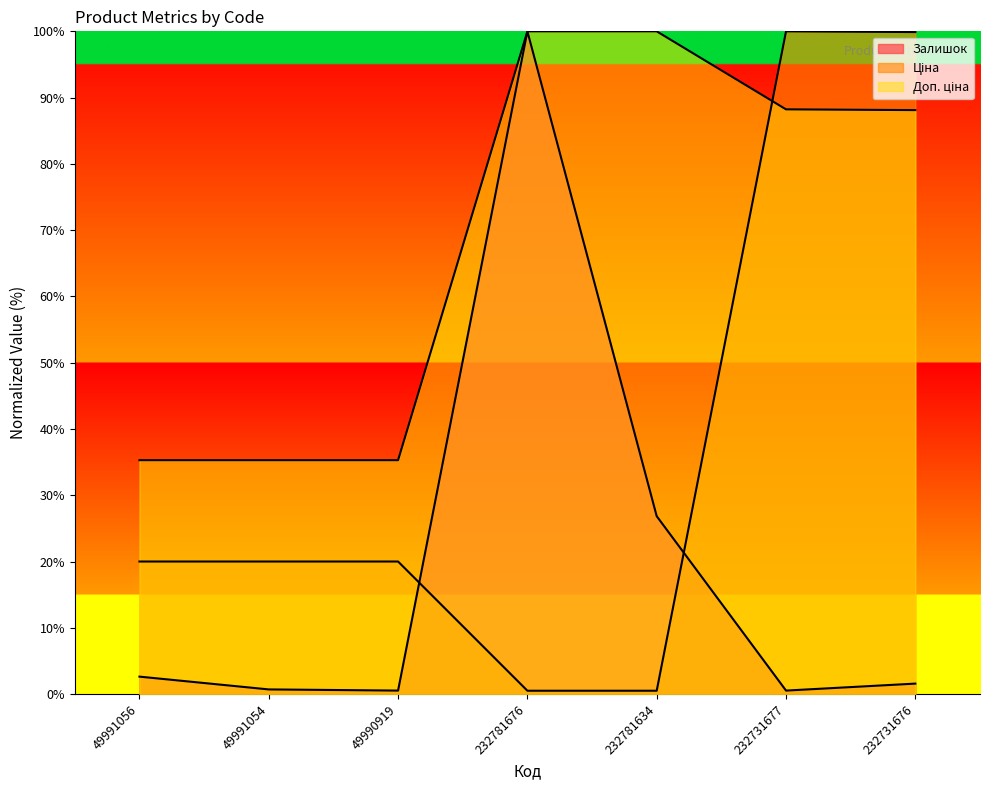

Reading right to left, extract all data points from this chart.

Залишок: 232731676=1.6	232731677=0.5	232781634=26.8	232781676=100.0	49990919=0.5	49991054=0.7	49991056=2.6
Ціна: 232731676=99.9	232731677=100.0	232781634=0.5	232781676=0.5	49990919=20.0	49991054=20.0	49991056=20.0
Доп. ціна: 232731676=88.1	232731677=88.2	232781634=100.0	232781676=100.0	49990919=35.3	49991054=35.3	49991056=35.3